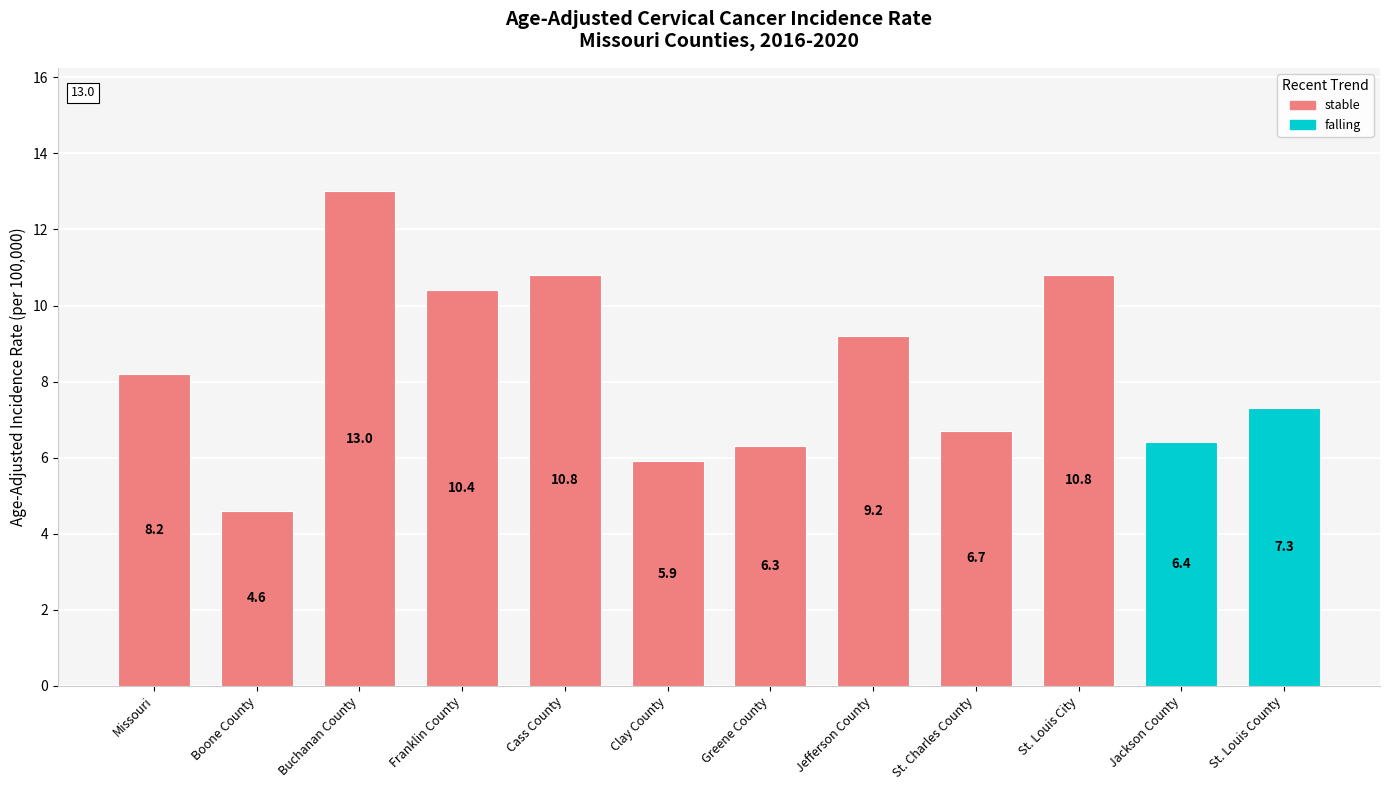

Does the chart contain any negative values?

No